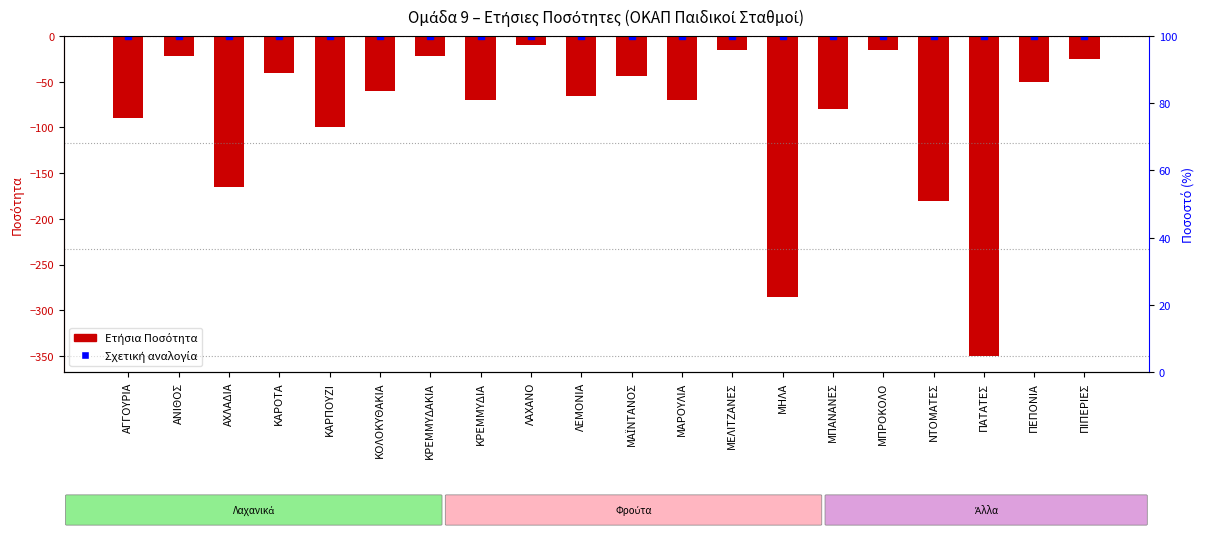

Which series reaches the minimum Y coordinate?

Ετήσια Ποσότητα